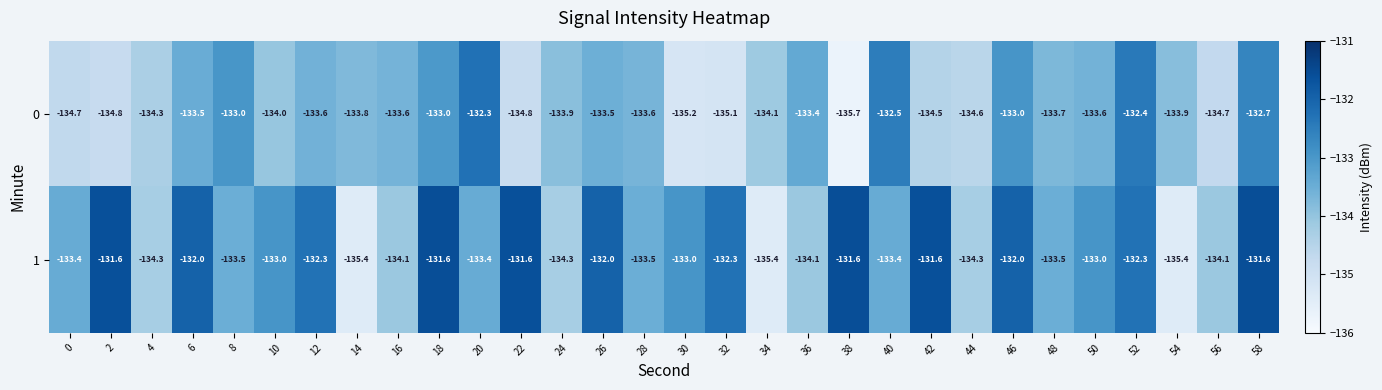

The 1 series shows -132.0 at 26. True or false?

True